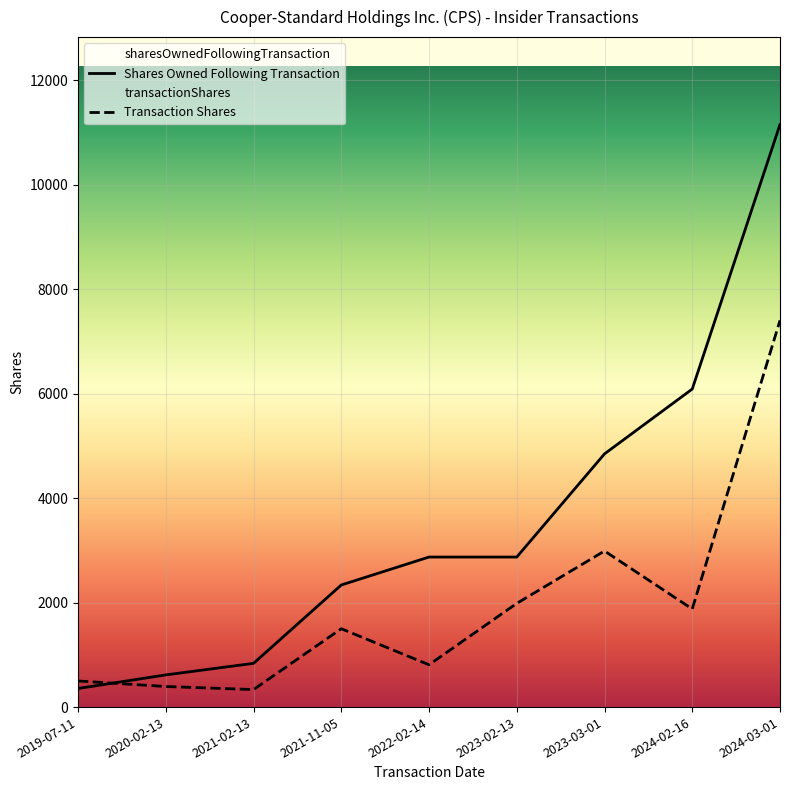

What is the label of the 4th point from the right?

2023-02-13